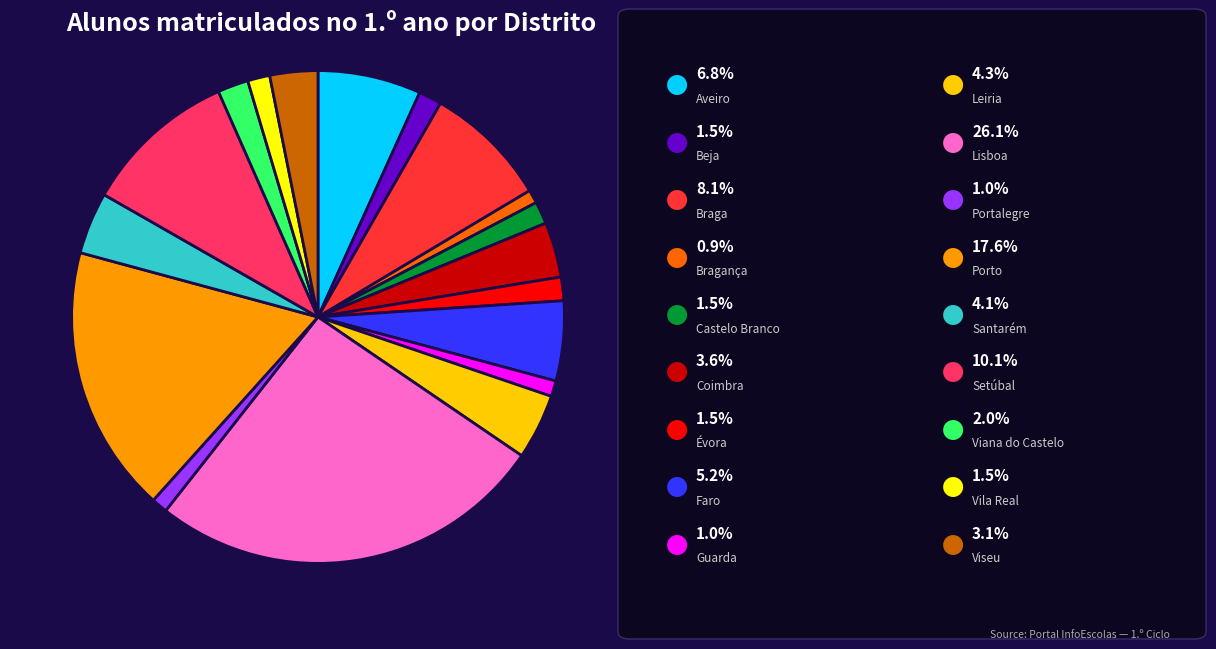

Does any single category account for the majority?

No